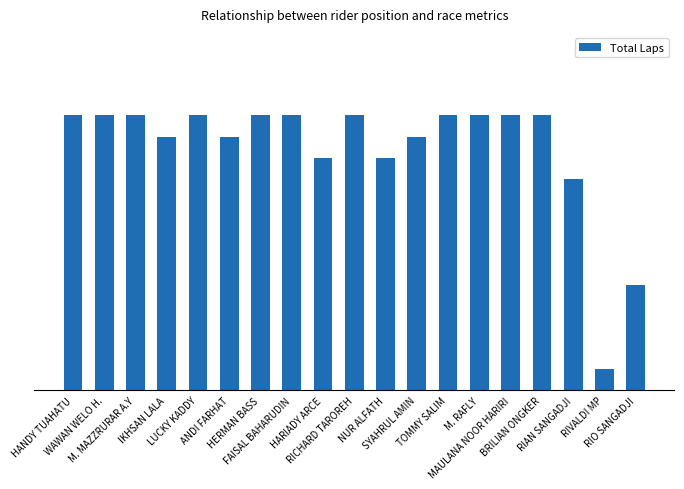

Is it true that the value at HANDY TUAHATU is 8?

False